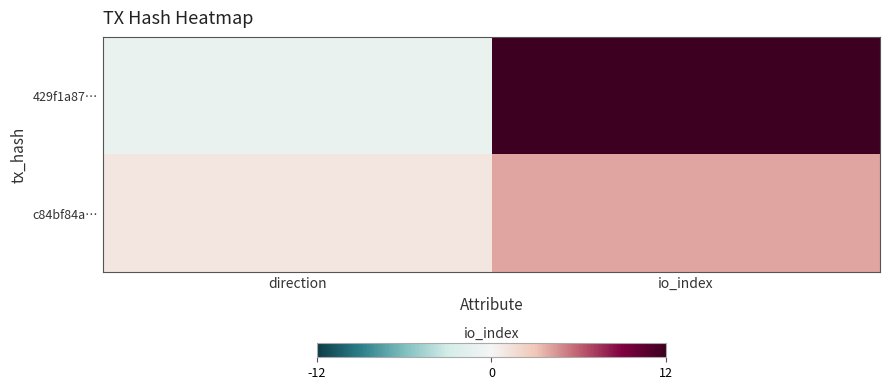

Reading right to left, transcribe all the data shown in this chart.

429f1a87…: io_index=12	direction=-1
c84bf84a…: io_index=4	direction=1